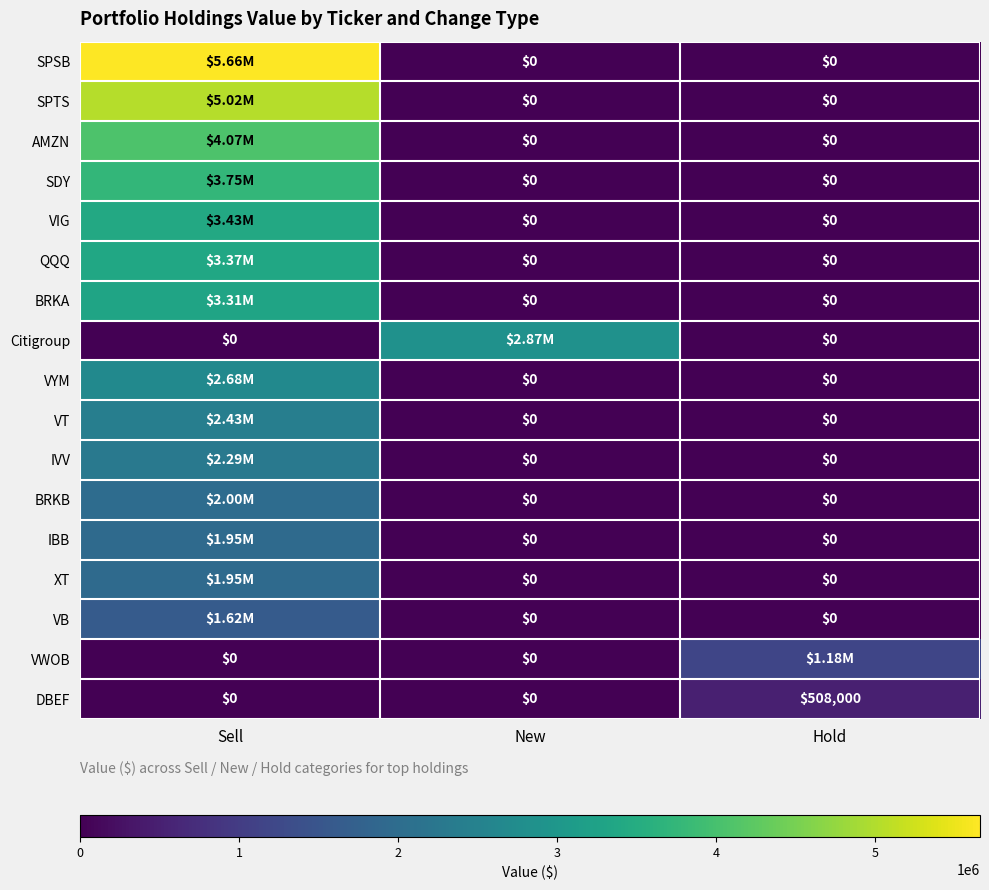

Which series has the largest range (max minus min)?

SPSB